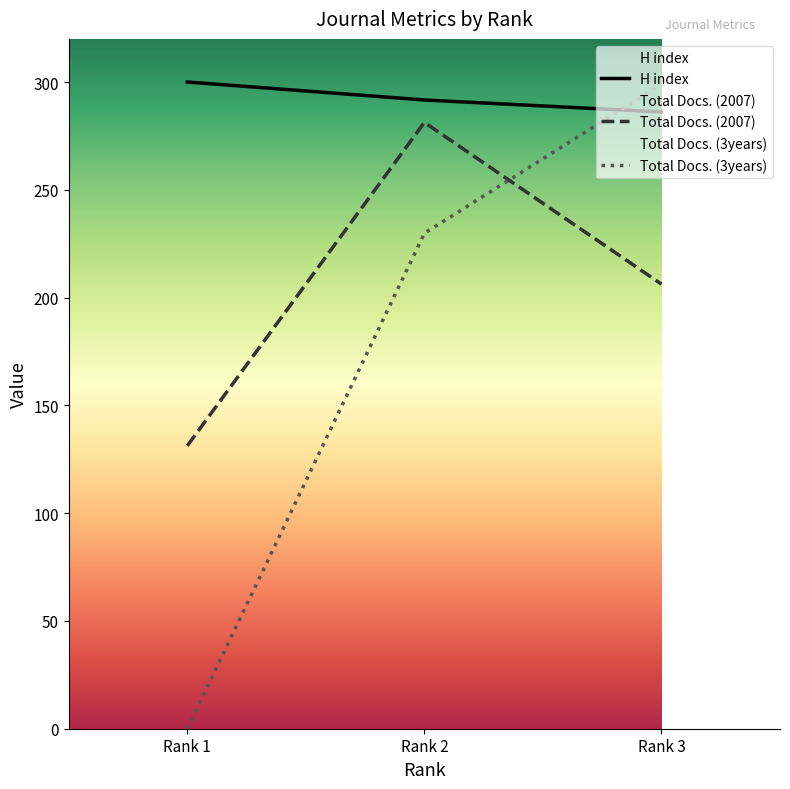

Reading left to right, what are all the values shown in this chart?

H index: Rank 1=300.0	Rank 2=291.7	Rank 3=286.1
Total Docs. (2007): Rank 1=131.2	Rank 2=281.2	Rank 3=206.2
Total Docs. (3years): Rank 1=0.0	Rank 2=229.8	Rank 3=299.0